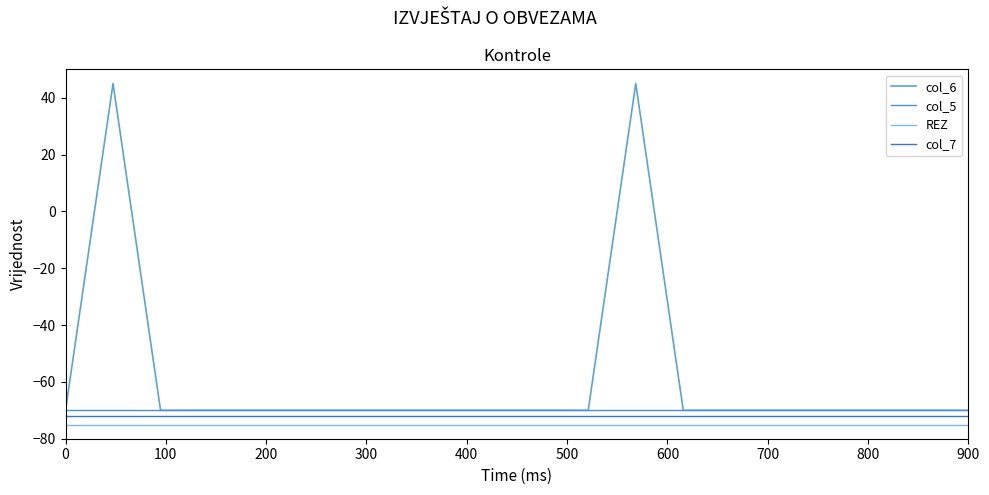

Does the chart have visible grid lines?

No